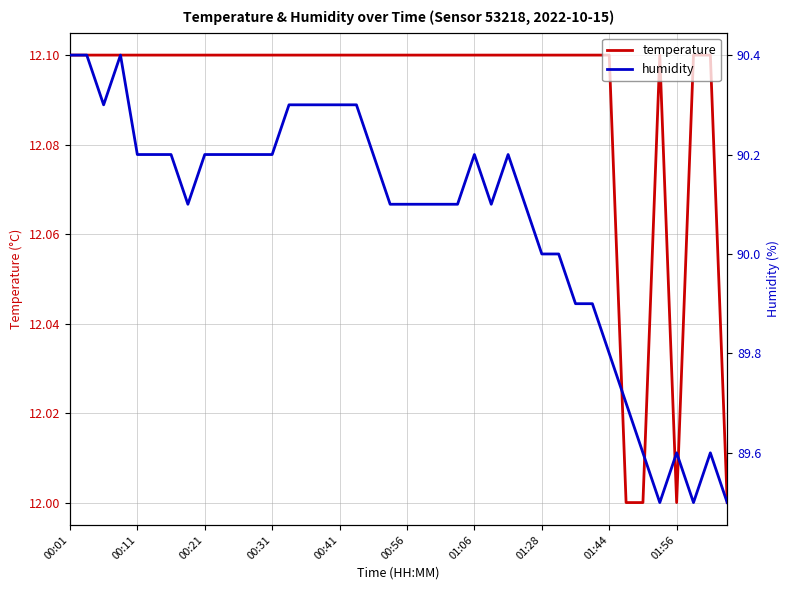

List the series in order of their overall mean, highest first.

humidity, temperature